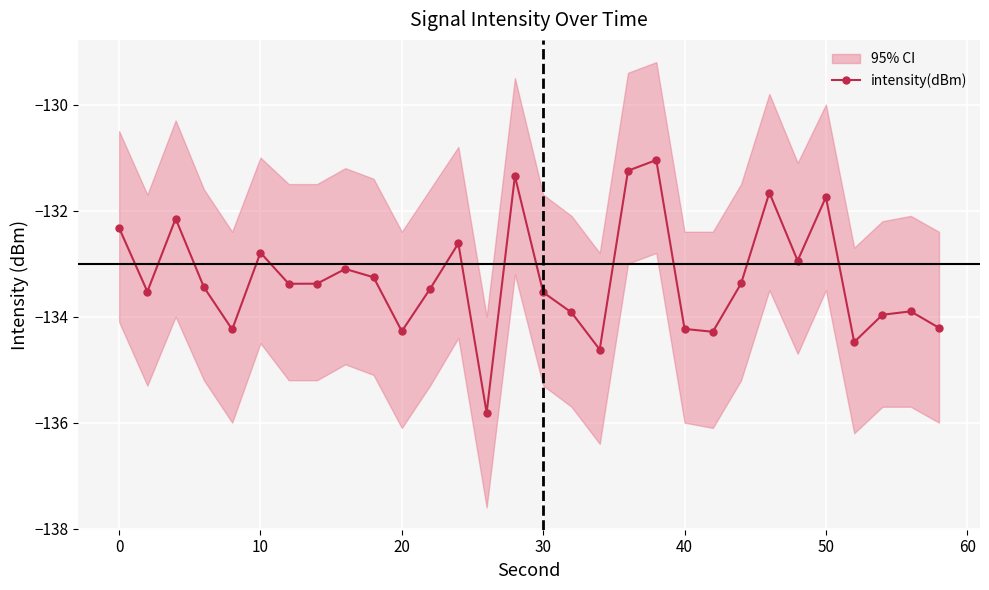

The value of intensity(dBm) at 50 is -234.6. True or false?

False